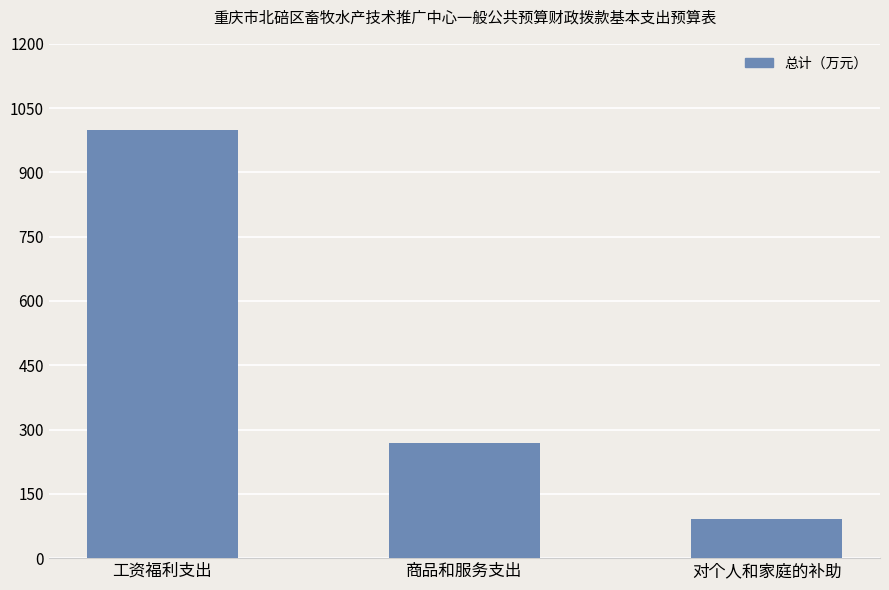

Reading left to right, extract all data points from this chart.

工资福利支出=1000.1	商品和服务支出=268.6	对个人和家庭的补助=90.2